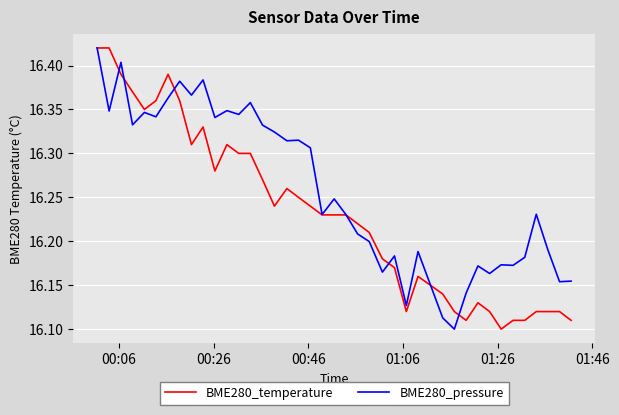

List the series in order of their overall mean, lowest first.

BME280_temperature, BME280_pressure